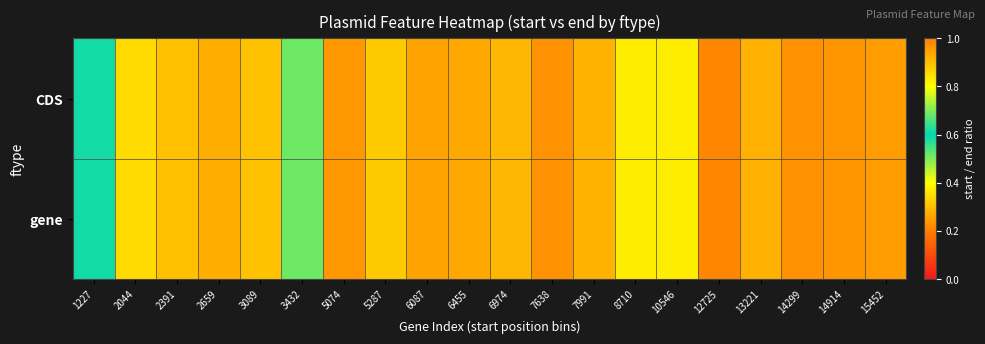

Which label corresponds to the largest value in the chart?

12725